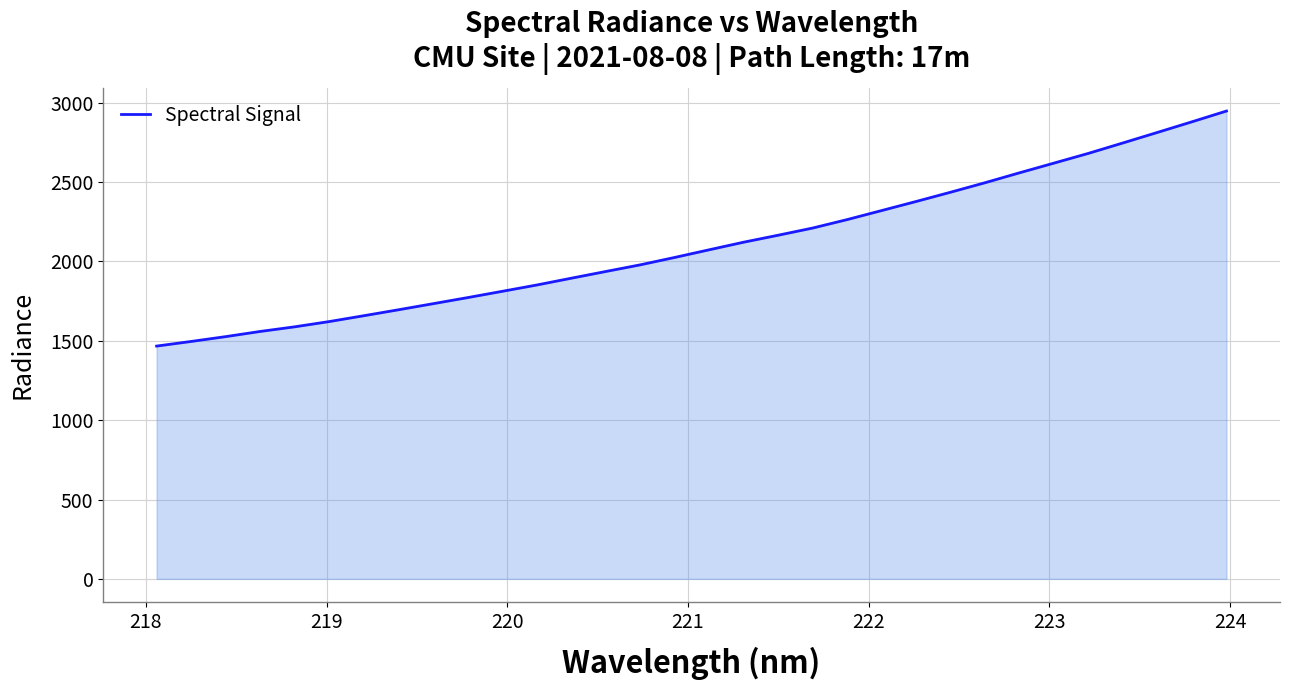

What is the greatest value displayed?

2947.6